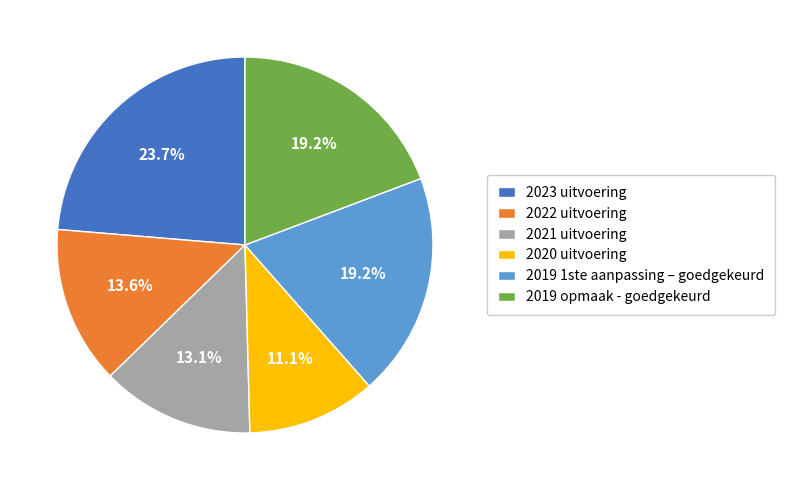

To the nearest percent, what is the combined percentage of 2022 uitvoering and 2021 uitvoering?

27%